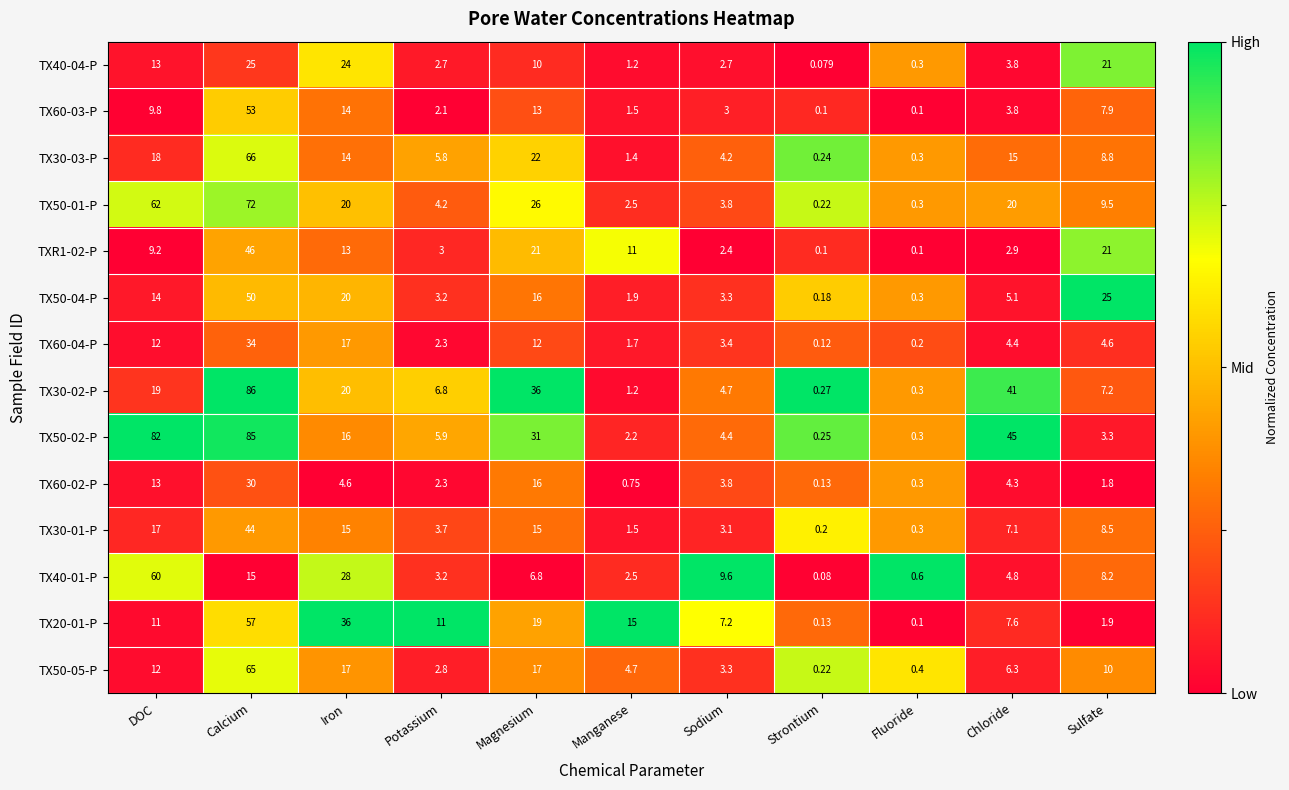

Rank the categories by TX60-02-P value from lowest to highest.

Strontium, Fluoride, Manganese, Sulfate, Potassium, Sodium, Chloride, Iron, DOC, Magnesium, Calcium